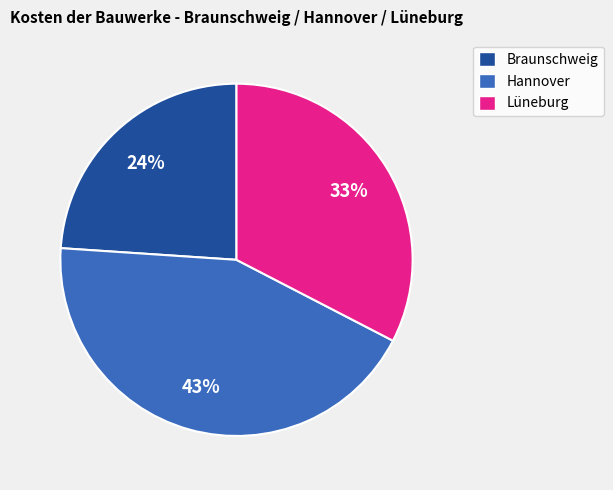

Does Braunschweig represent more than half of the total?

No